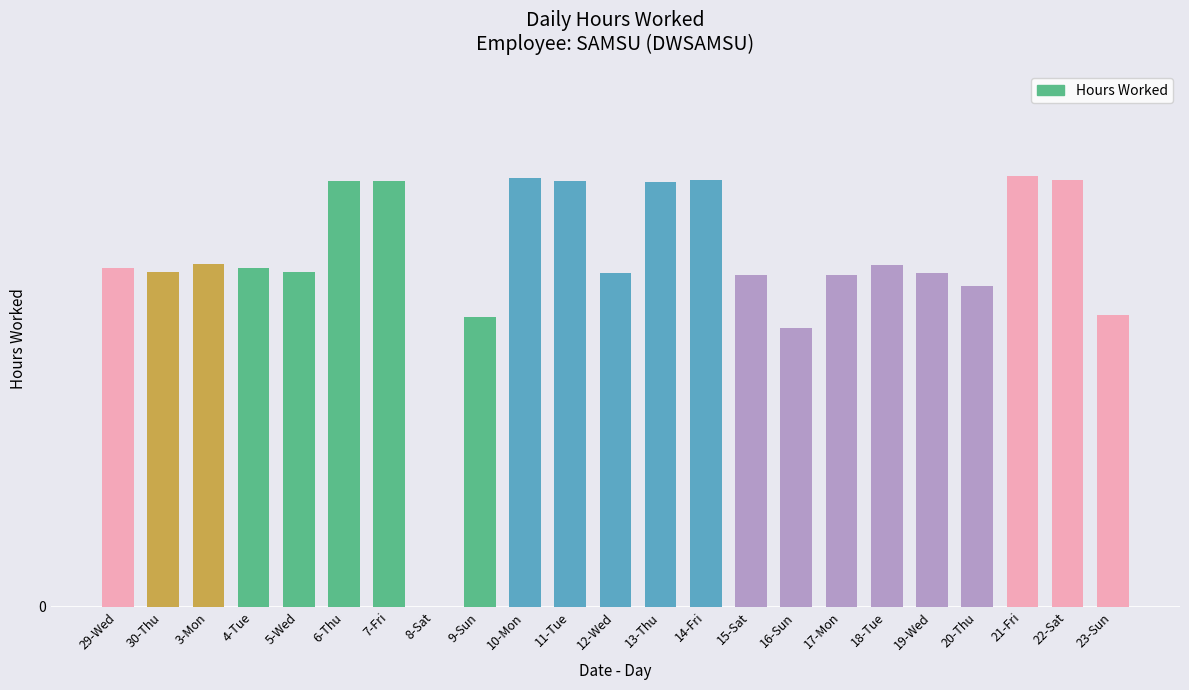

Is it true that the value at 13-Thu is 14.3?

True